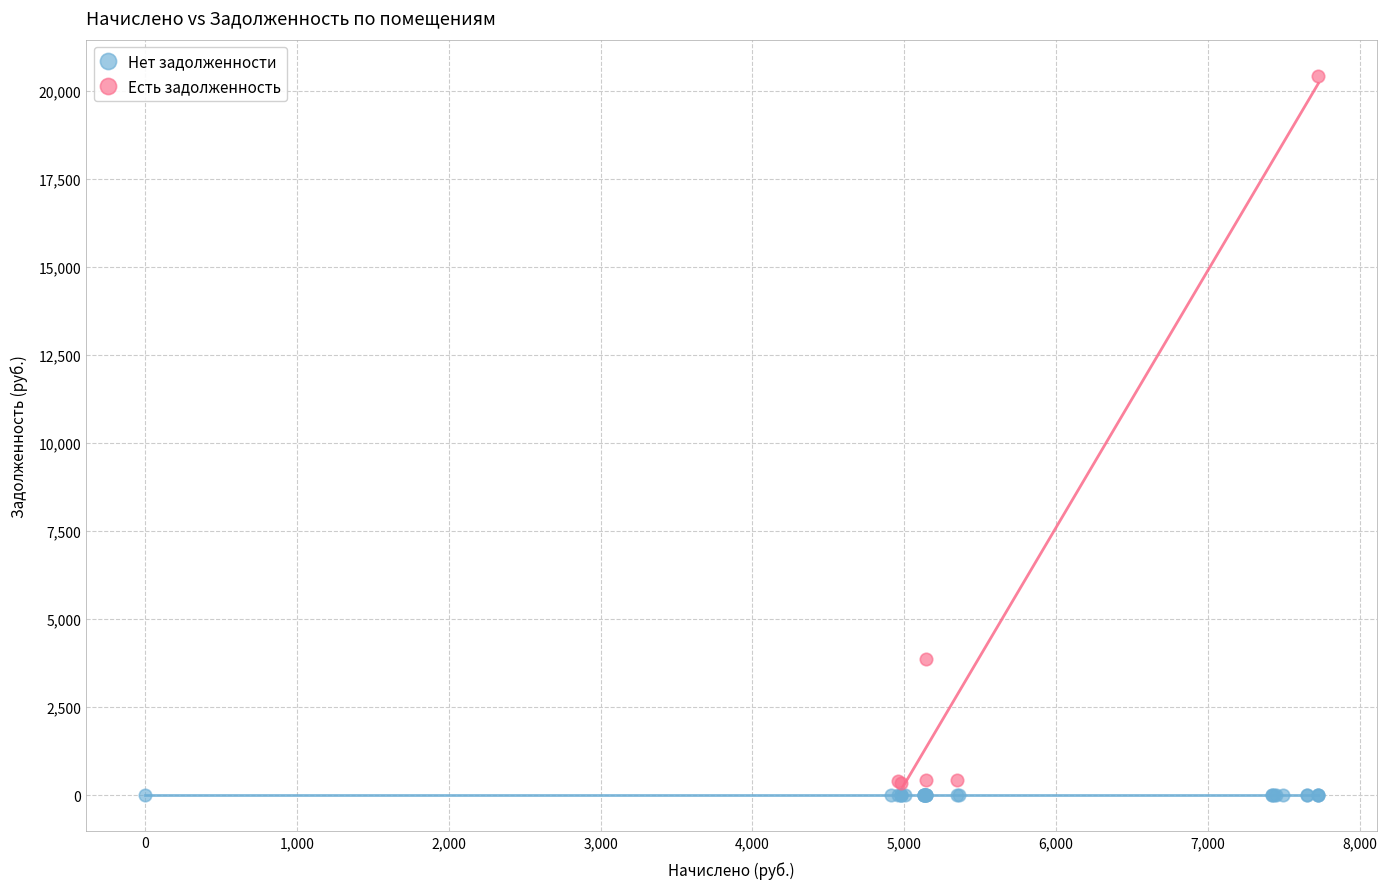

Which series reaches the maximum Y coordinate?

Есть задолженность